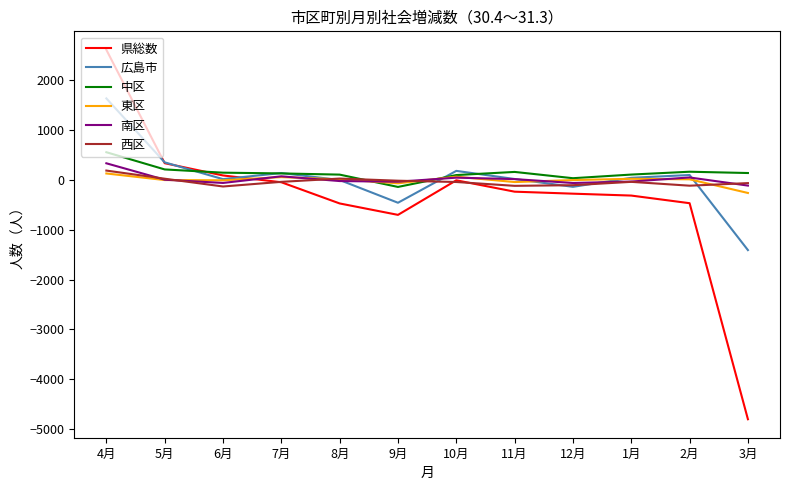

Which series has the widest spread of values?

県総数